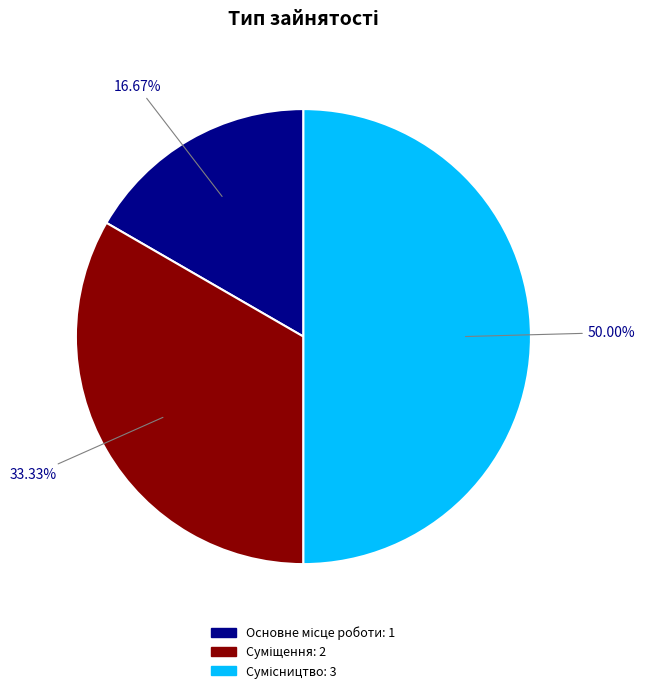

To the nearest percent, what is the combined percentage of Суміщення and Основне місце роботи?

50%